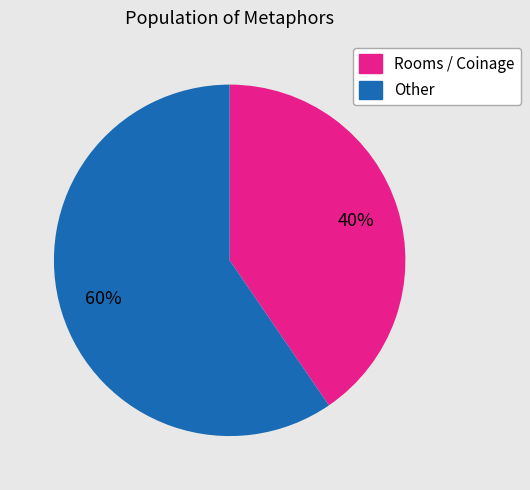

Is there a majority slice in this chart?

Yes